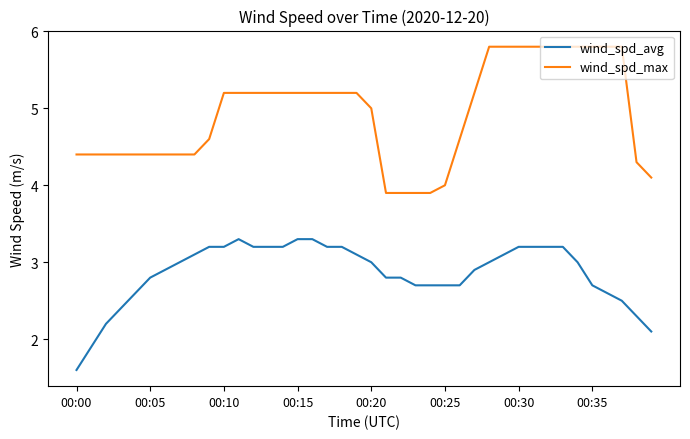

True or false: wind_spd_avg and wind_spd_max intersect in this chart.

False